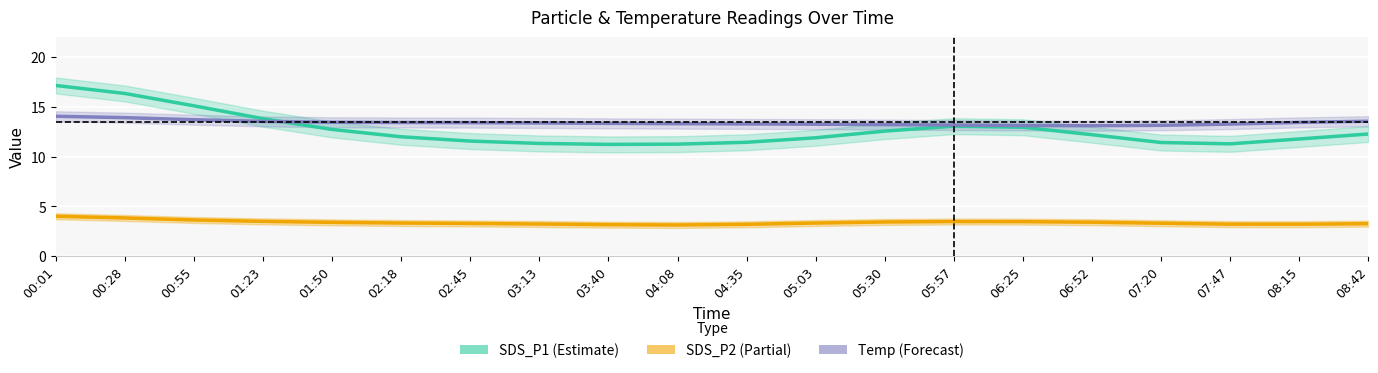

The value of Temp (Forecast) at 00:01 is 14.1. True or false?

True